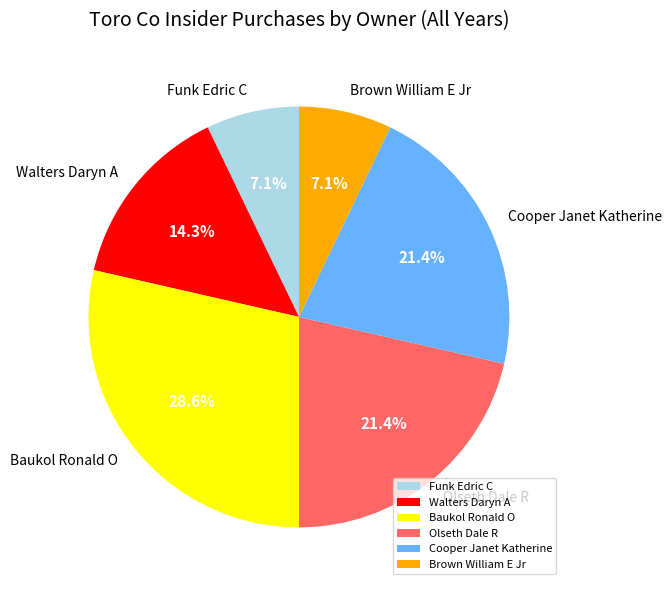

Does any single category account for the majority?

No